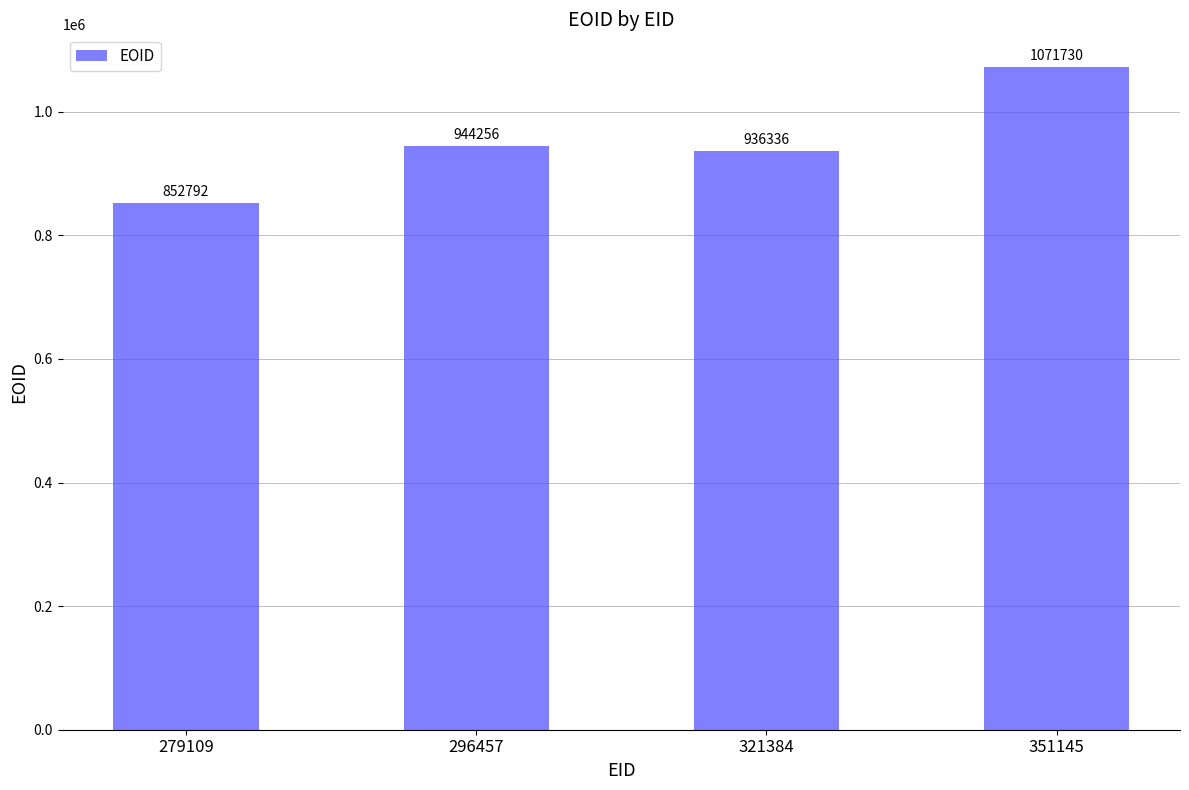

Approximately how many times larger is the value at 321384 compared to 279109?

1.1